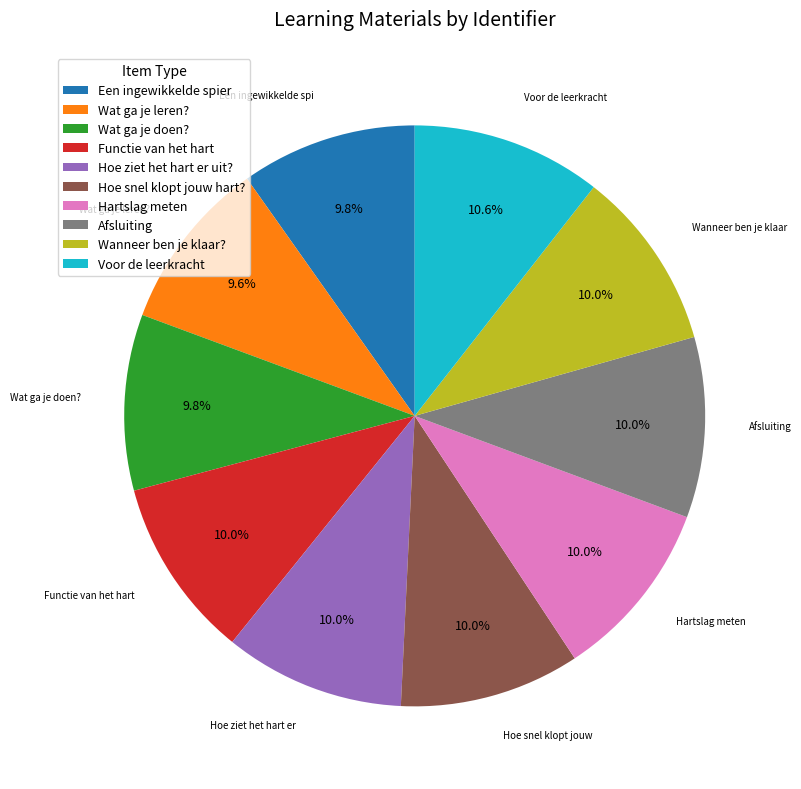

What percentage is the Functie van het hart slice, to the nearest percent?

10%